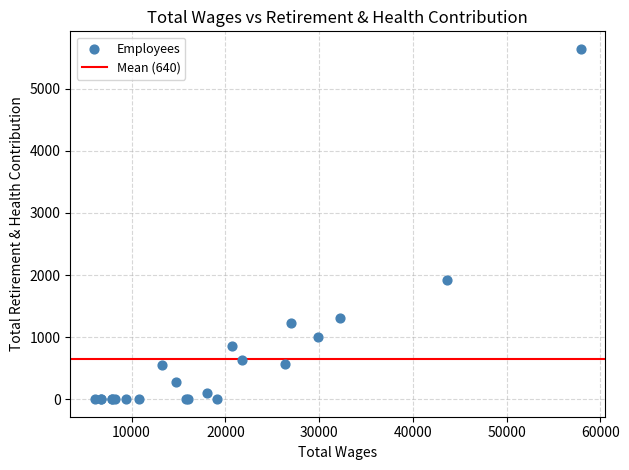

What Y value in the scatter plot is closest to 2821?

1919